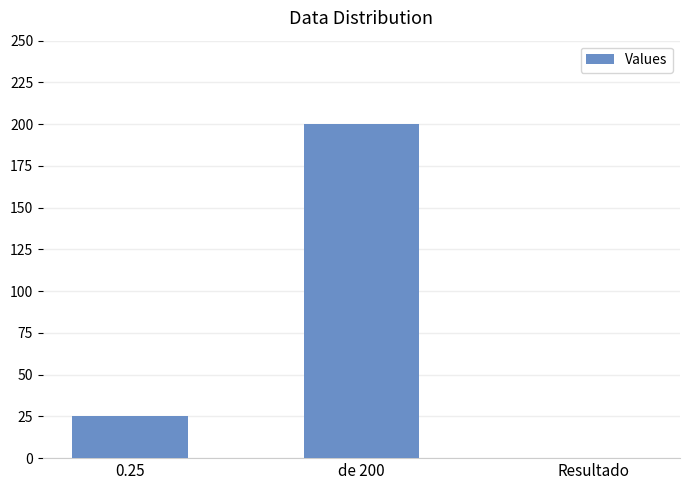

True or false: the data shows 200.0 at de 200.

True